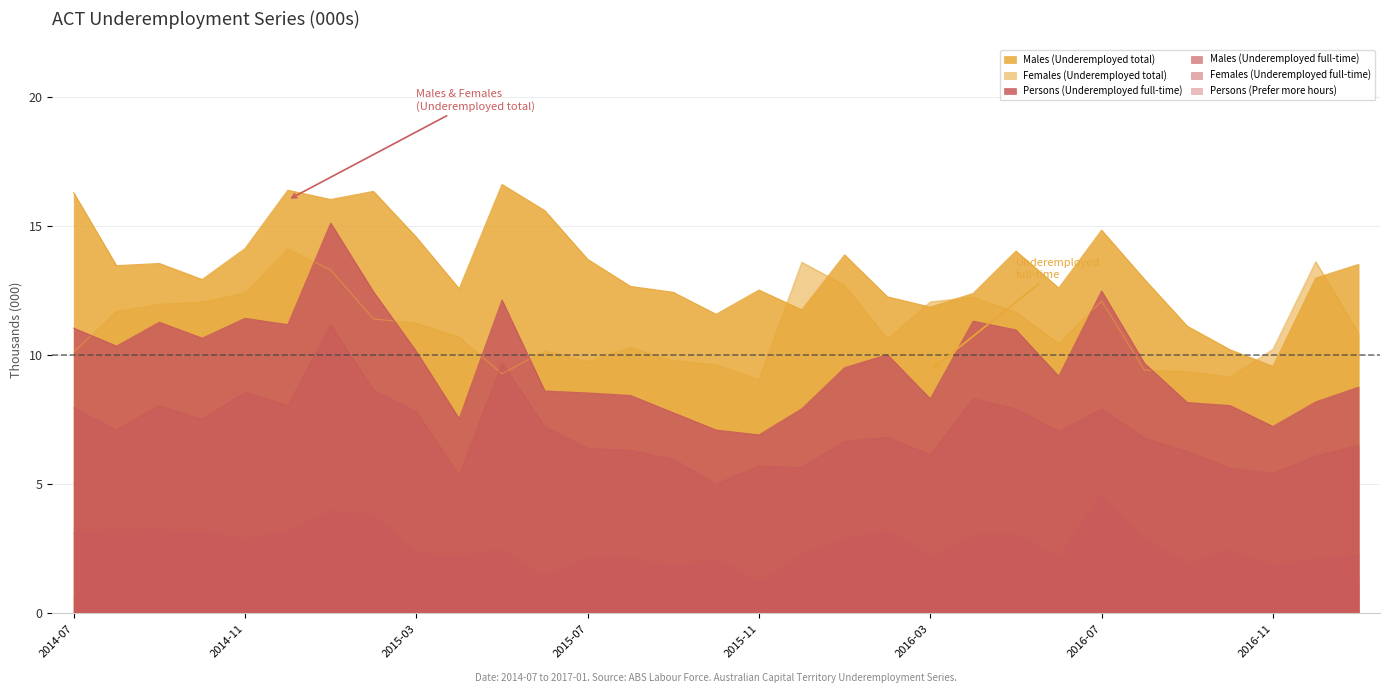

List the series in order of their peak value, lowest first.

Persons (Prefer more hours), Females (Underemployed full-time), Males (Underemployed full-time), Females (Underemployed total), Persons (Underemployed full-time), Males (Underemployed total)